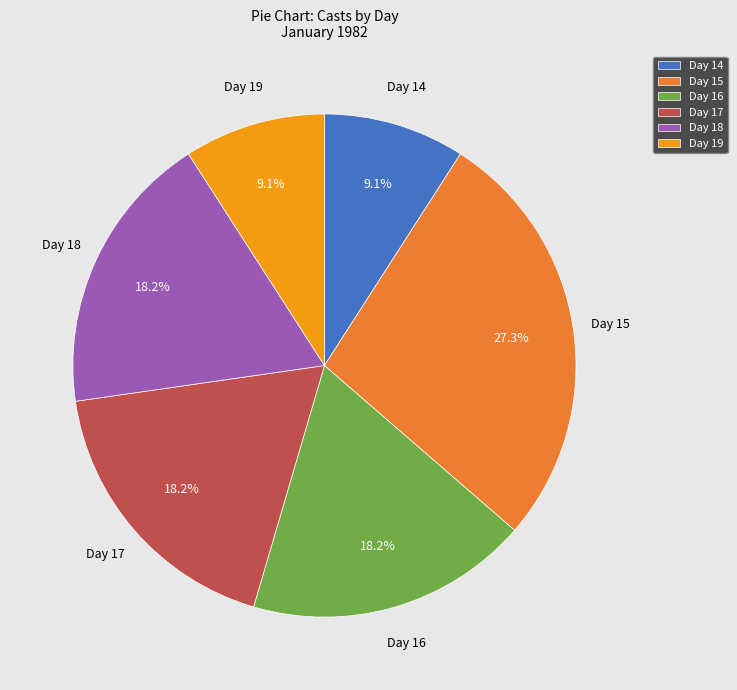

Which category has the biggest portion of the pie?

Day 15